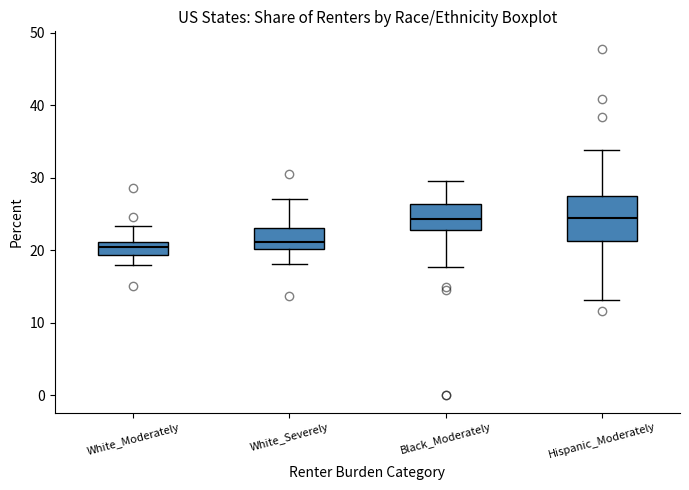

Reading left to right, transcribe this box plot: for each box, give where its median line is, the range the box spans, and where its two whiskers end, as read against the y-axis. The values are not printed on the chart, so give them approximately, as read against the axis.

White_Moderately: median 20, box 19 to 21, whiskers 18 to 23
White_Severely: median 21, box 20 to 23, whiskers 18 to 27
Black_Moderately: median 24, box 23 to 26, whiskers 18 to 30
Hispanic_Moderately: median 24, box 21 to 28, whiskers 13 to 34